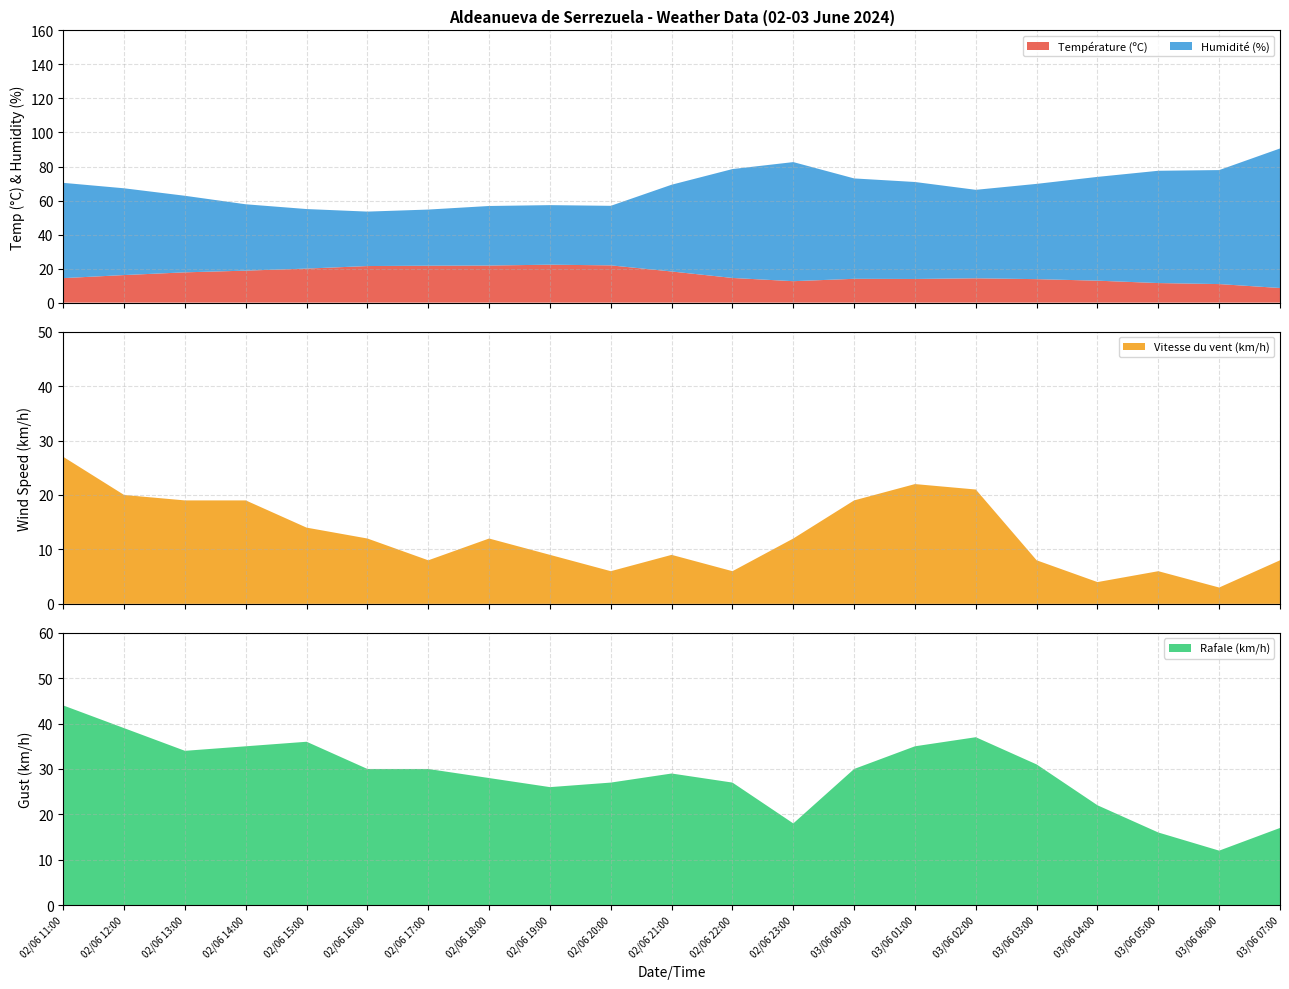

Reading left to right, extract all data points from this chart.

Température (ºC): 02/06 11:00=14.4	02/06 12:00=16.2	02/06 13:00=17.8	02/06 14:00=18.8	02/06 15:00=20.0	02/06 16:00=21.5	02/06 17:00=21.7	02/06 18:00=21.8	02/06 19:00=22.3	02/06 20:00=21.9	02/06 21:00=18.3	02/06 22:00=14.5	02/06 23:00=12.6	03/06 00:00=14.0	03/06 01:00=13.9	03/06 02:00=14.3	03/06 03:00=13.8	03/06 04:00=12.9	03/06 05:00=11.5	03/06 06:00=10.9	03/06 07:00=8.6
Vitesse du vent (km/h): 02/06 11:00=27.0	02/06 12:00=20.0	02/06 13:00=19.0	02/06 14:00=19.0	02/06 15:00=14.0	02/06 16:00=12.0	02/06 17:00=8.0	02/06 18:00=12.0	02/06 19:00=9.0	02/06 20:00=6.0	02/06 21:00=9.0	02/06 22:00=6.0	02/06 23:00=12.0	03/06 00:00=19.0	03/06 01:00=22.0	03/06 02:00=21.0	03/06 03:00=8.0	03/06 04:00=4.0	03/06 05:00=6.0	03/06 06:00=3.0	03/06 07:00=8.0
Humidité (%): 02/06 11:00=56.0	02/06 12:00=51.0	02/06 13:00=45.0	02/06 14:00=39.0	02/06 15:00=35.0	02/06 16:00=32.0	02/06 17:00=33.0	02/06 18:00=35.0	02/06 19:00=35.0	02/06 20:00=35.0	02/06 21:00=51.0	02/06 22:00=64.0	02/06 23:00=70.0	03/06 00:00=59.0	03/06 01:00=57.0	03/06 02:00=52.0	03/06 03:00=56.0	03/06 04:00=61.0	03/06 05:00=66.0	03/06 06:00=67.0	03/06 07:00=82.0
Rafale (km/h): 02/06 11:00=44.0	02/06 12:00=39.0	02/06 13:00=34.0	02/06 14:00=35.0	02/06 15:00=36.0	02/06 16:00=30.0	02/06 17:00=30.0	02/06 18:00=28.0	02/06 19:00=26.0	02/06 20:00=27.0	02/06 21:00=29.0	02/06 22:00=27.0	02/06 23:00=18.0	03/06 00:00=30.0	03/06 01:00=35.0	03/06 02:00=37.0	03/06 03:00=31.0	03/06 04:00=22.0	03/06 05:00=16.0	03/06 06:00=12.0	03/06 07:00=17.0